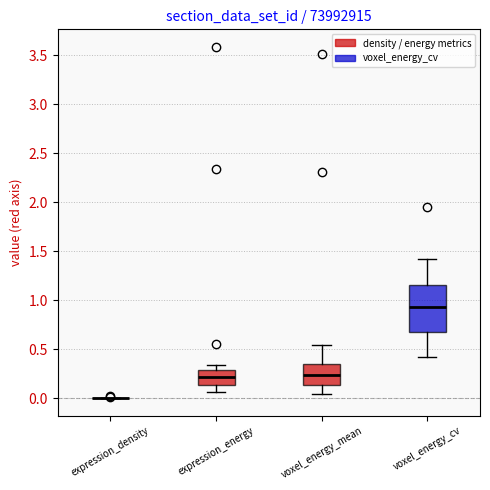

Which box is the tallest, from its lower edge to its upper edge?

voxel_energy_cv